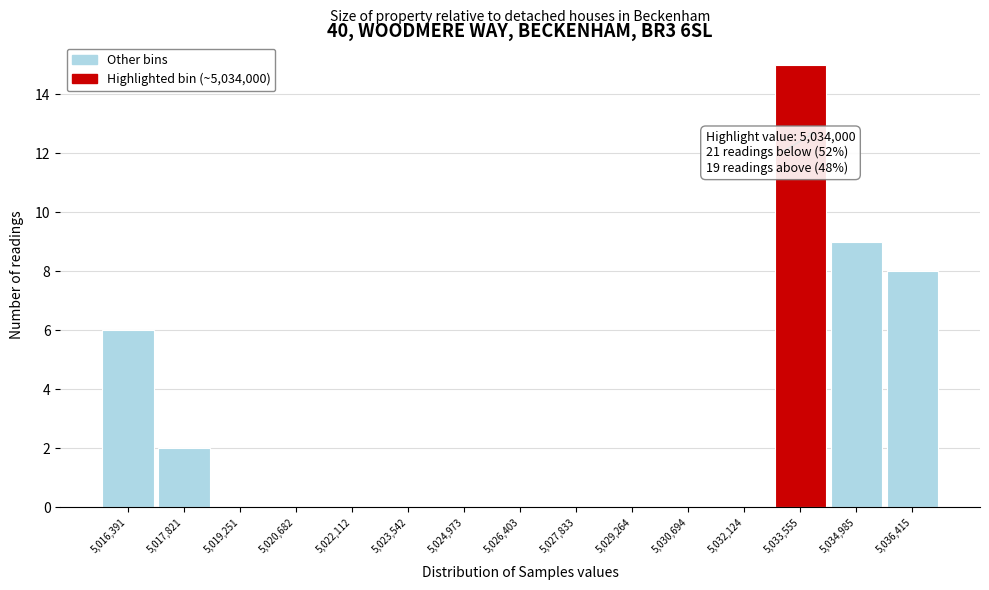

Over which range of the x-axis is the bar tallest?

5032800 to 5034200